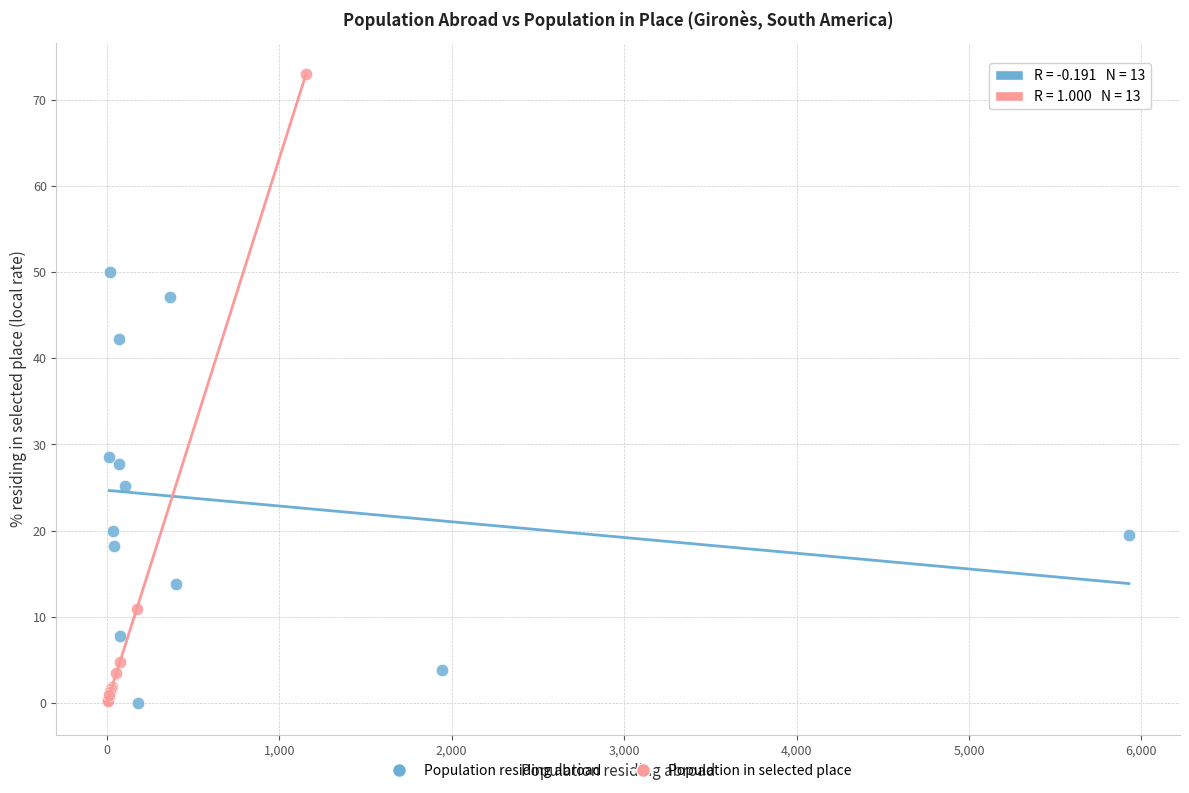

Which series has the largest Y range (max minus min)?

Population in selected place